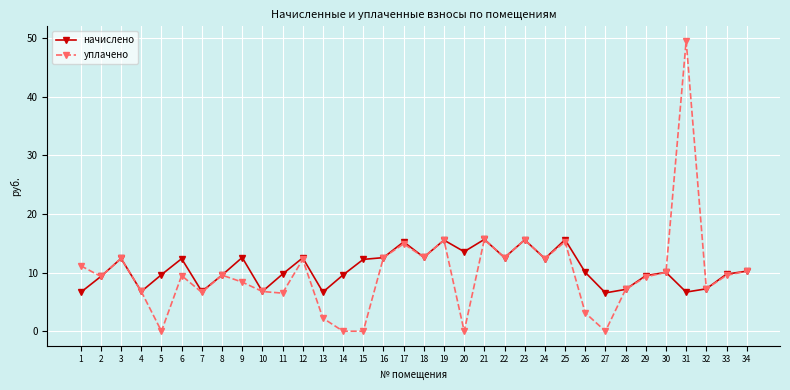

At how many categories does at least one series exceed 14?

6